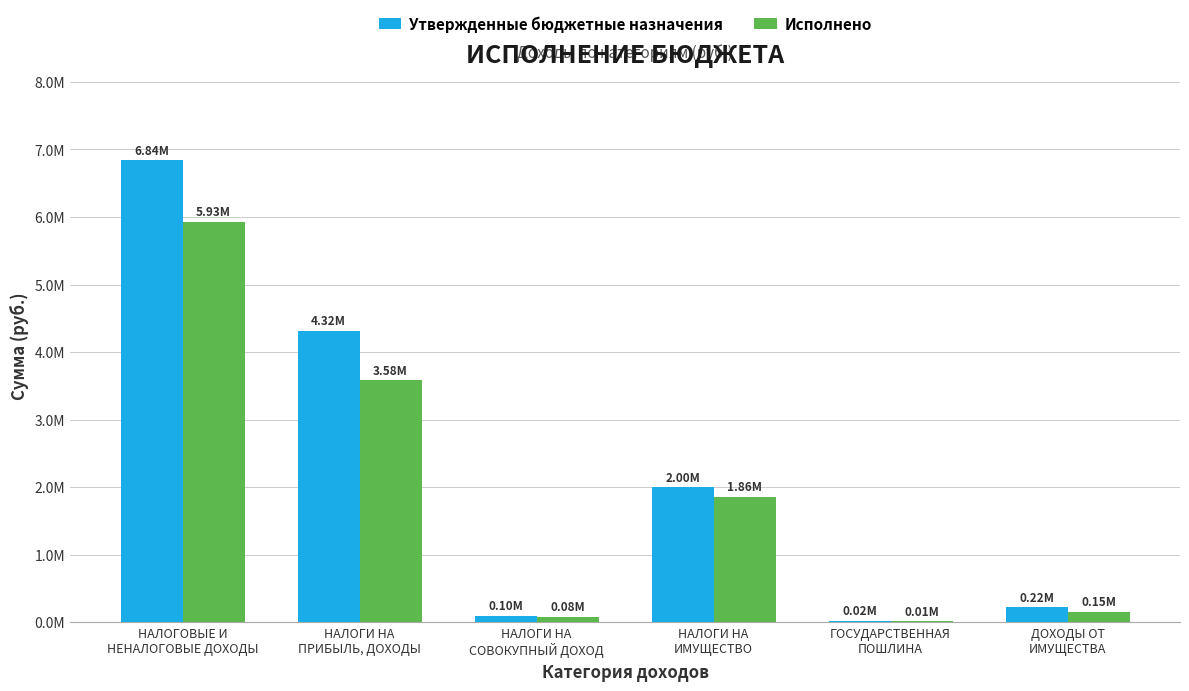

Does the chart contain stacked bars?

No